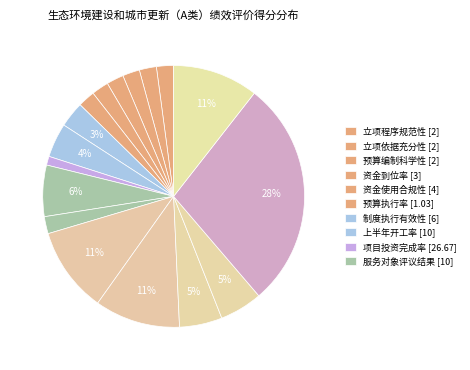

Rank the categories by value from highest to lowest.

项目投资完成率 [26.67], 上半年开工率 [10], 年度任务计划调出比例 [10], 服务对象评议结果 [10], 制度执行有效性 [6], 批次项目进度款拨付频次 [5], 项目市级资金支付及时性 [5], 资金使用合规性 [4], 资金到位率 [3], 立项程序规范性 [2], 立项依据充分性 [2], 绩效指标明确性 [2], 绩效目标合理性 [2], 预算编制科学性 [2], 资金分配合理性 [2], 管理制度健全性 [2], 预算执行率 [1.03]